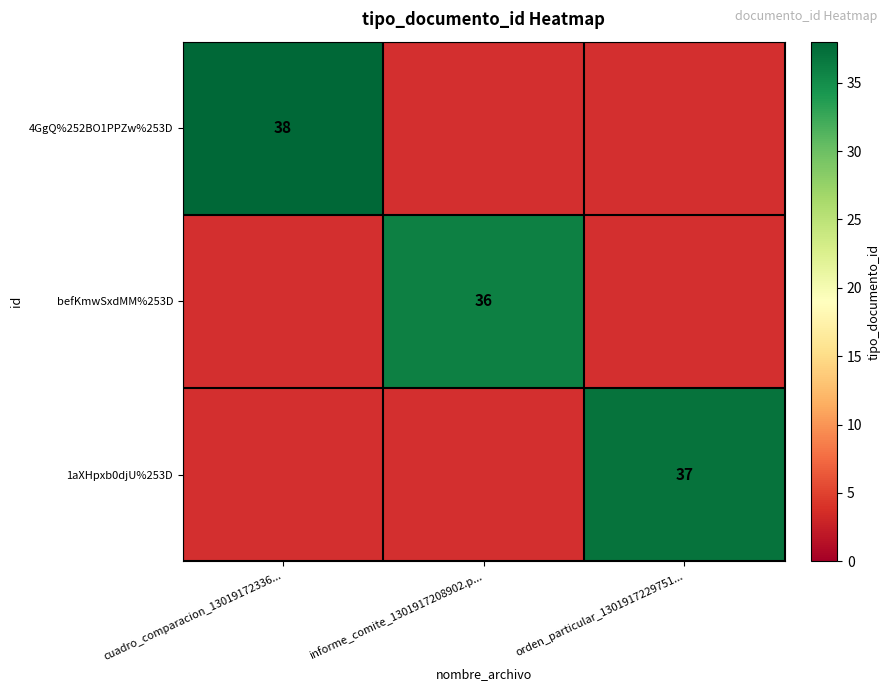

Is the value of 4GgQ%252BO1PPZw%253D at cuadro_comparacion_13019172336... greater than the value of befKmwSxdMM%253D at informe_comite_1301917208902.p...?

Yes